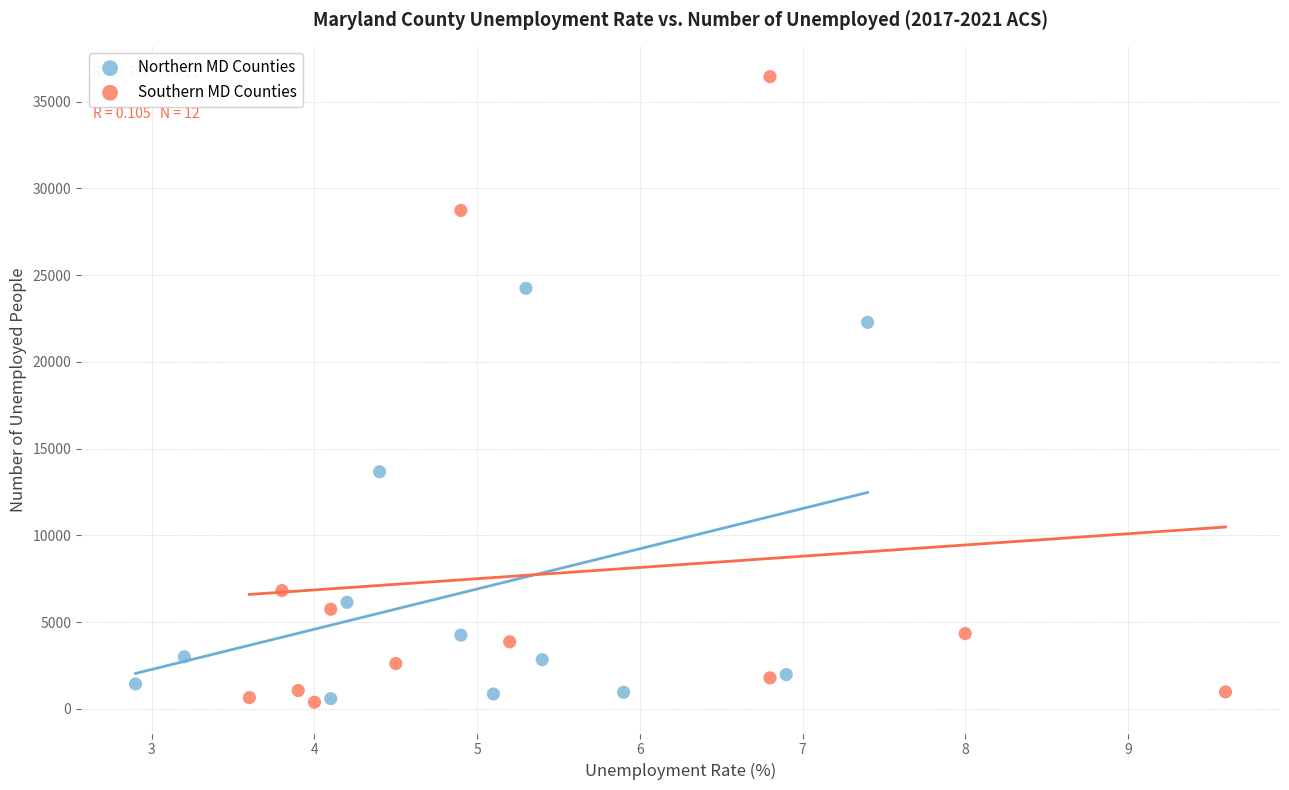

Which series has the widest spread of Y values?

Southern MD Counties